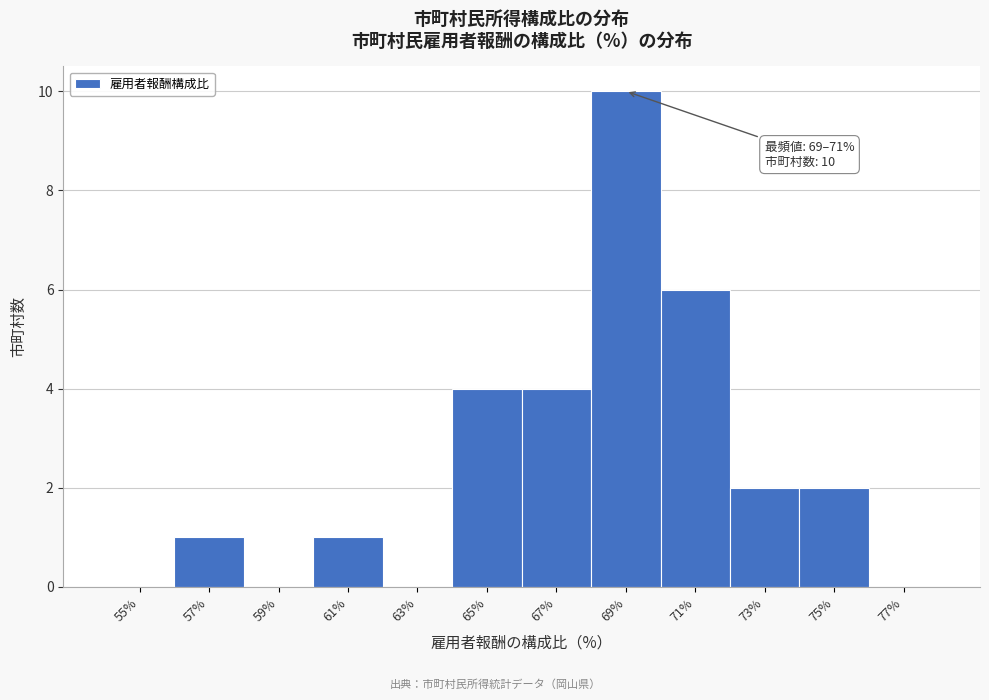

Reading right to left, extract all data points from this chart.

77%=0	75%=2	73%=2	71%=6	69%=10	67%=4	65%=4	63%=0	61%=1	59%=0	57%=1	55%=0